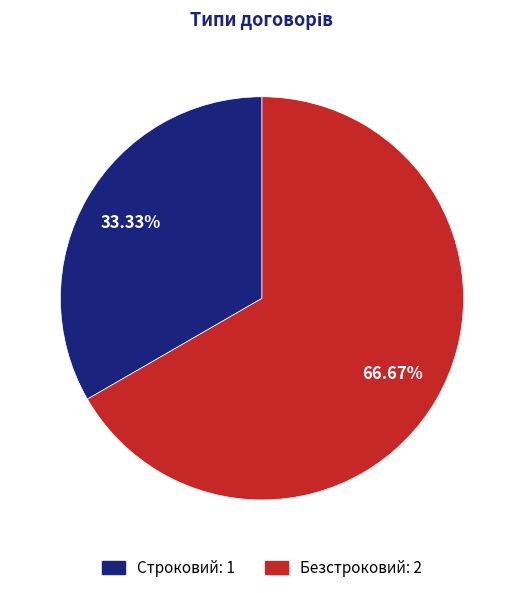

Which slice is the largest?

Безстроковий